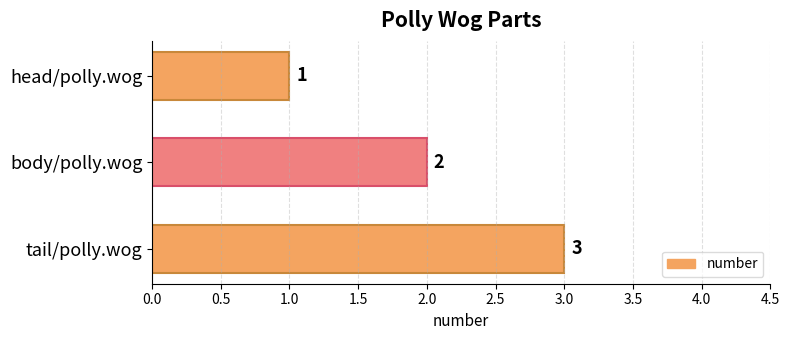

List the labels in order of value, largest first.

tail/polly.wog, body/polly.wog, head/polly.wog